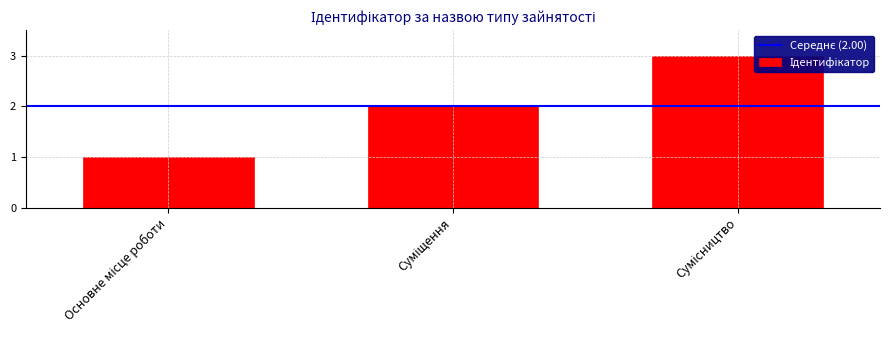

How many bars are there in total?

3